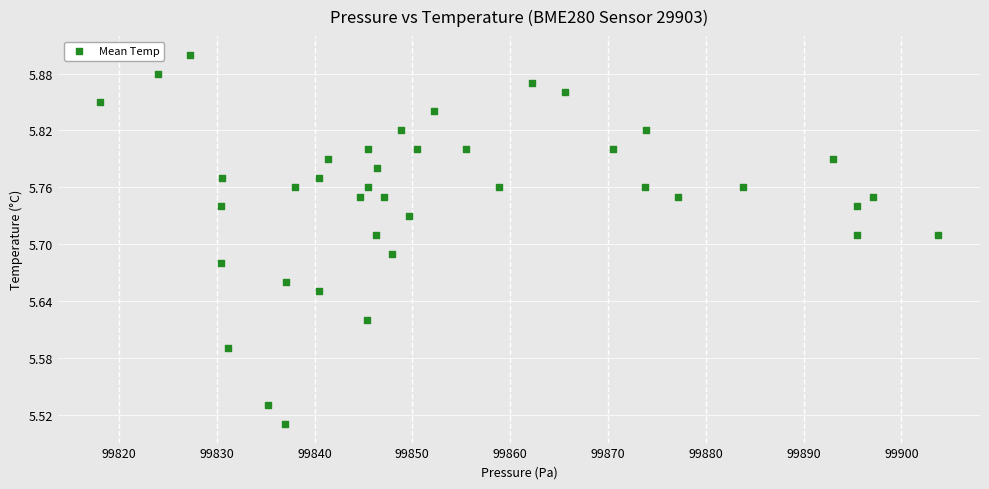

What is the range of Y values (max minus min)?

0.4